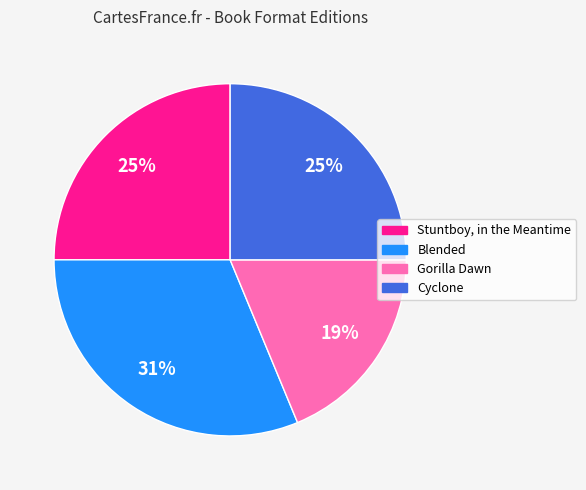

The Stuntboy, in the Meantime slice represents 25% of the pie. True or false?

True